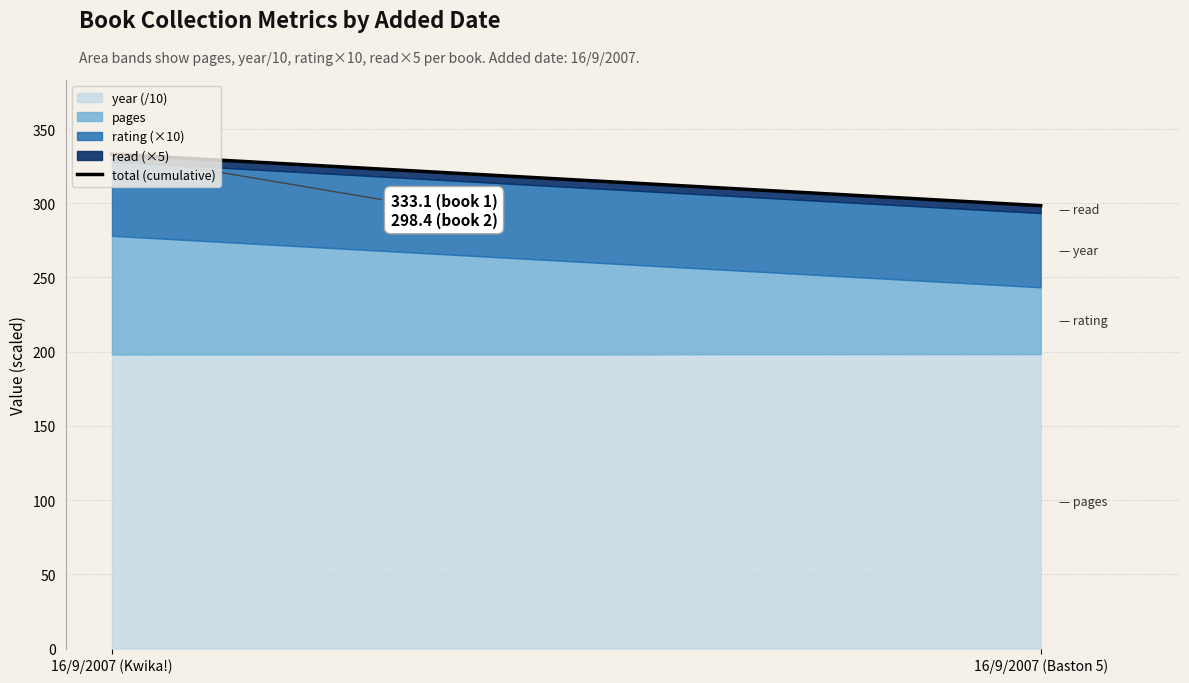

At which label does the data first exceed 333?

16/9/2007 (Kwika!)